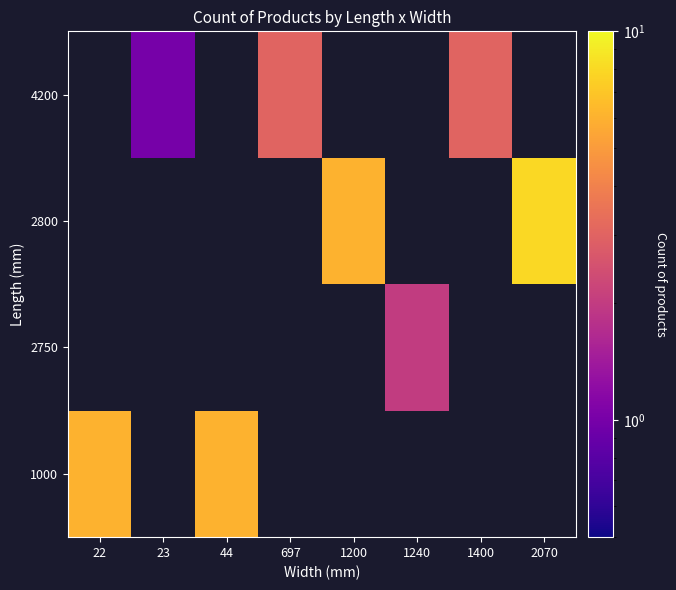

At 1200, list the series in order from largest to smallest.

1000, 2750, 2800, 4200